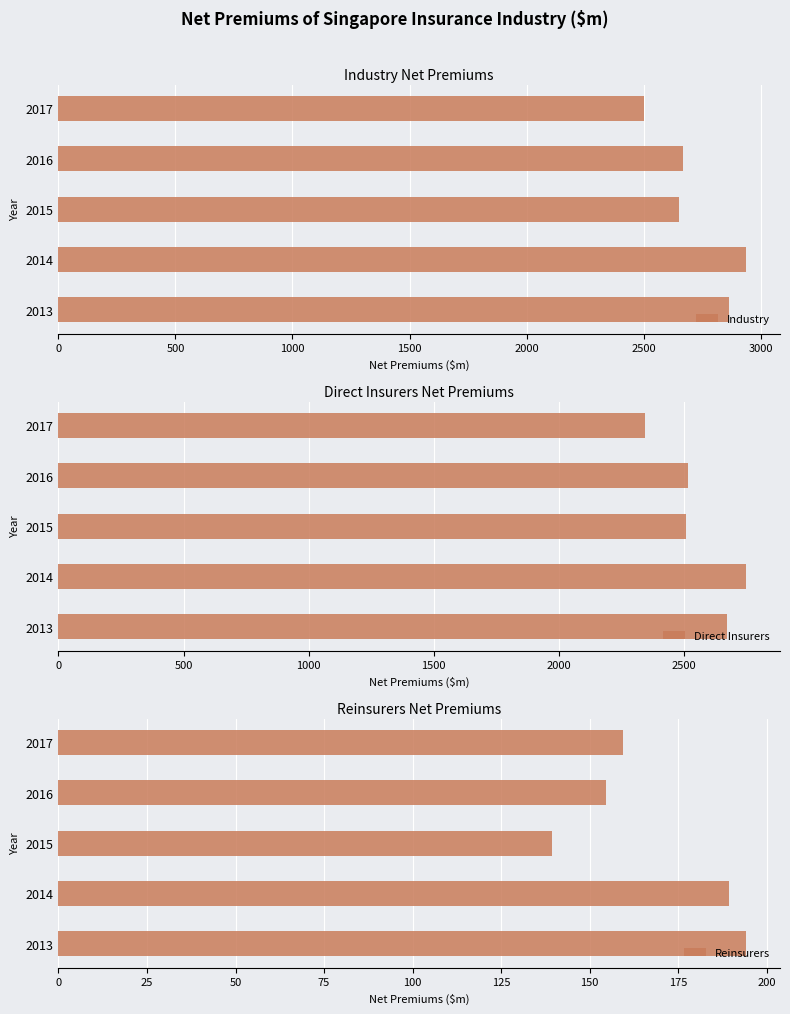

The value of Industry at 2013 is 4300.6. True or false?

False